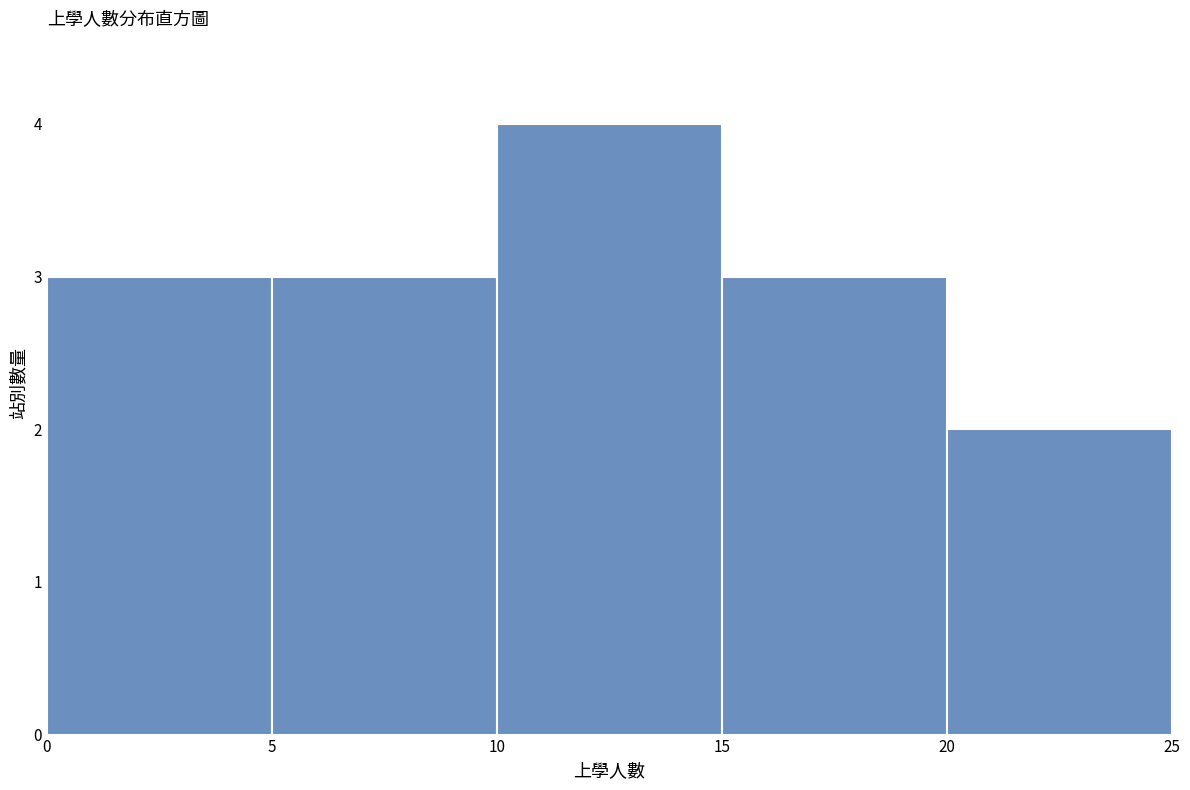

Reading left to right, list every bar in this chart as the range it spans on the x-axis followed by its height. The values are not printed on the chart, so give them approximately, as read against the axis.

0 to 5: 3
5 to 10: 3
10 to 15: 4
15 to 20: 3
20 to 25: 2